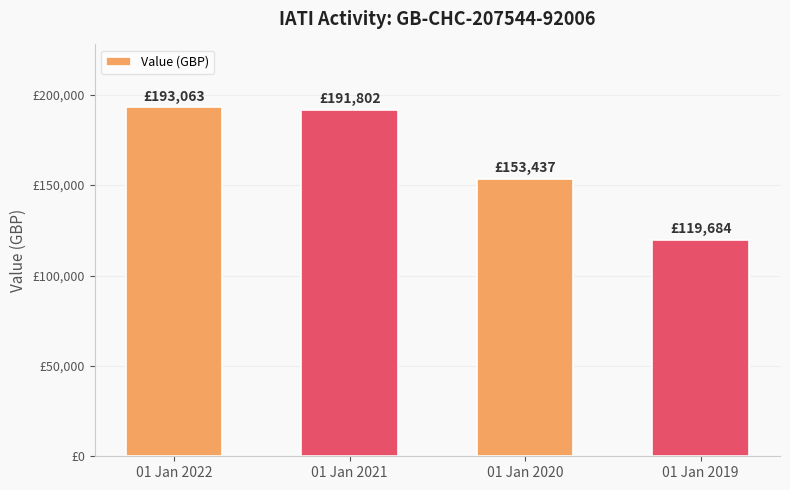

Where is the data nearest to the value 156373?

01 Jan 2020